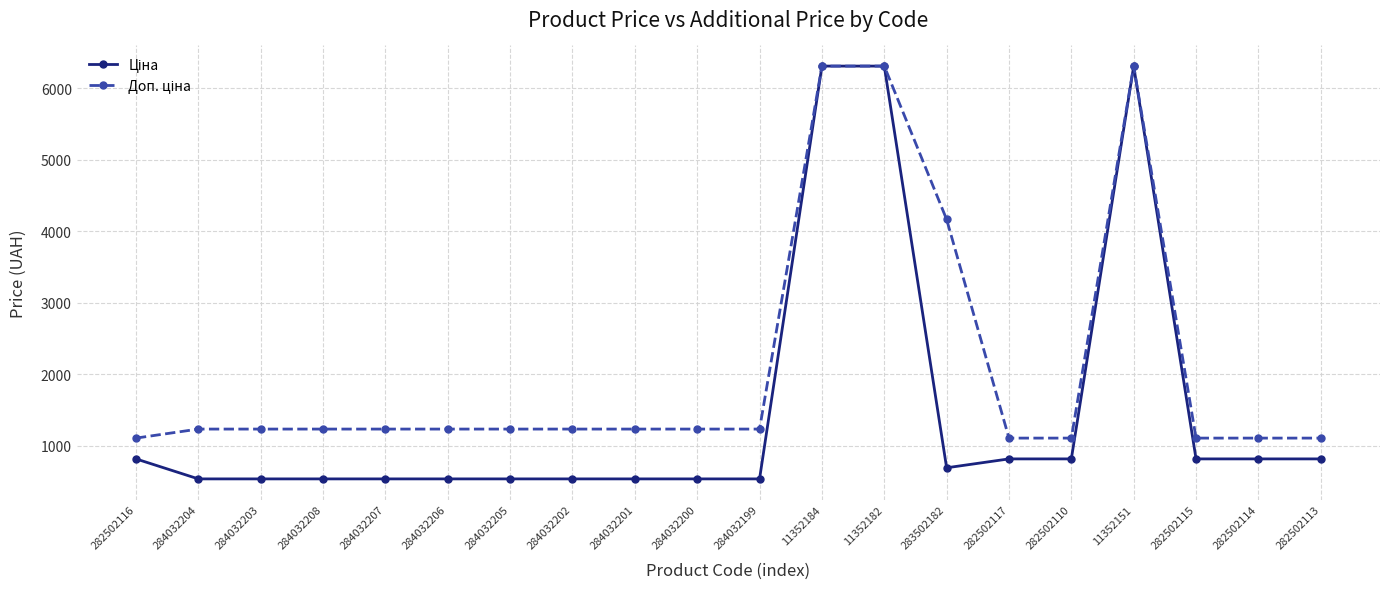

At how many categories does at least one series exceed 6201?

3